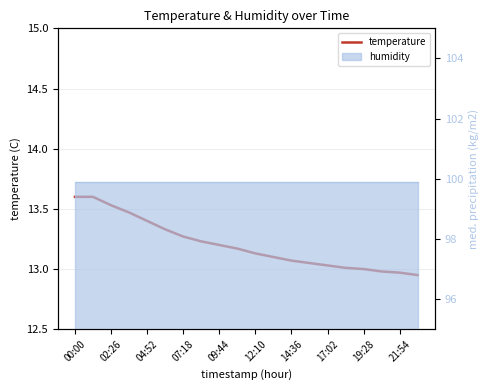

How many data points are less than 13?

3